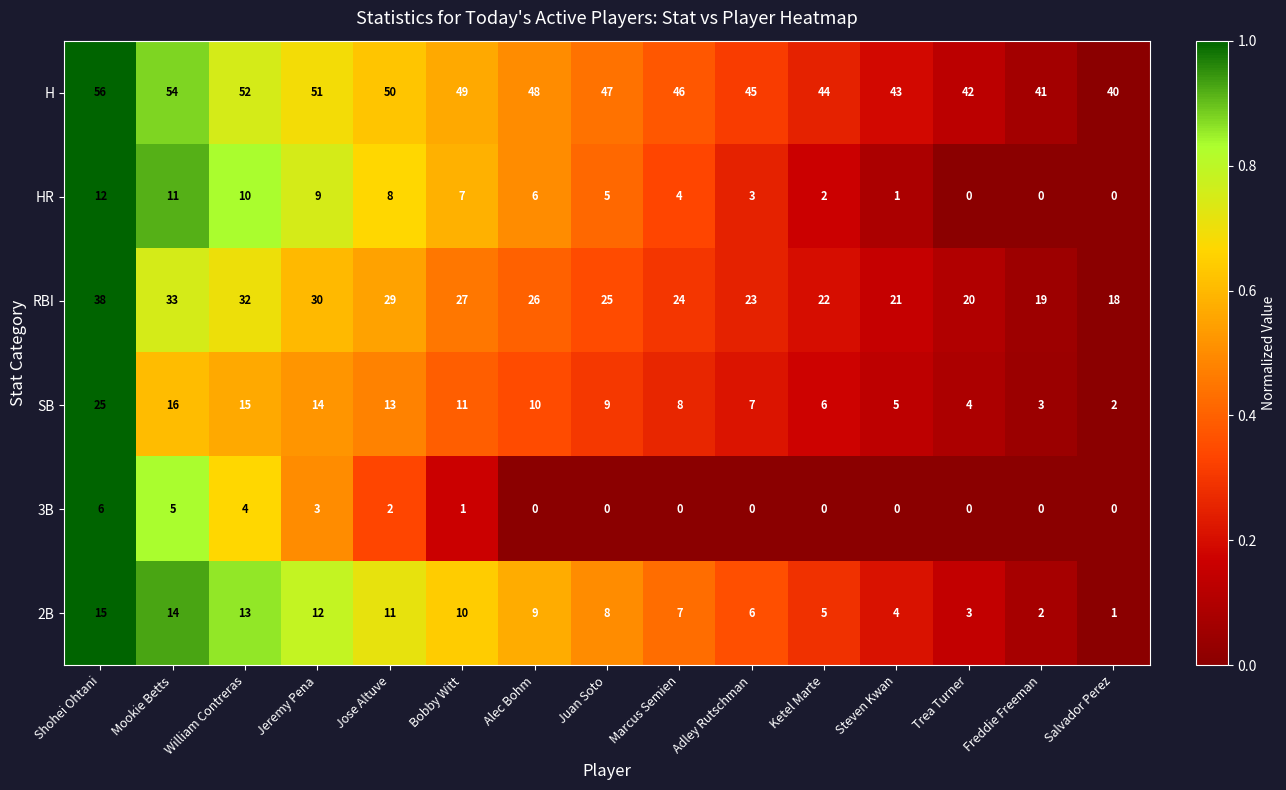

What is the sum of the RBI values at Mookie Betts and Bobby Witt?

60